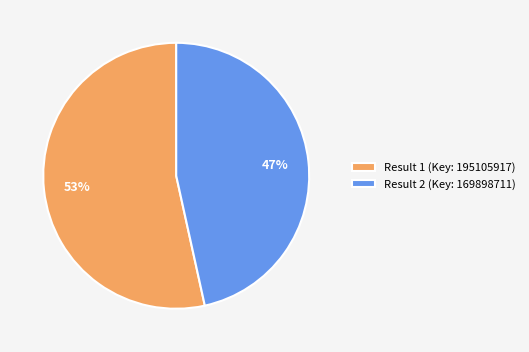

What is the ratio of the value at Result 2 (Key: 169898711) to the value at Result 1 (Key: 195105917)?

0.9